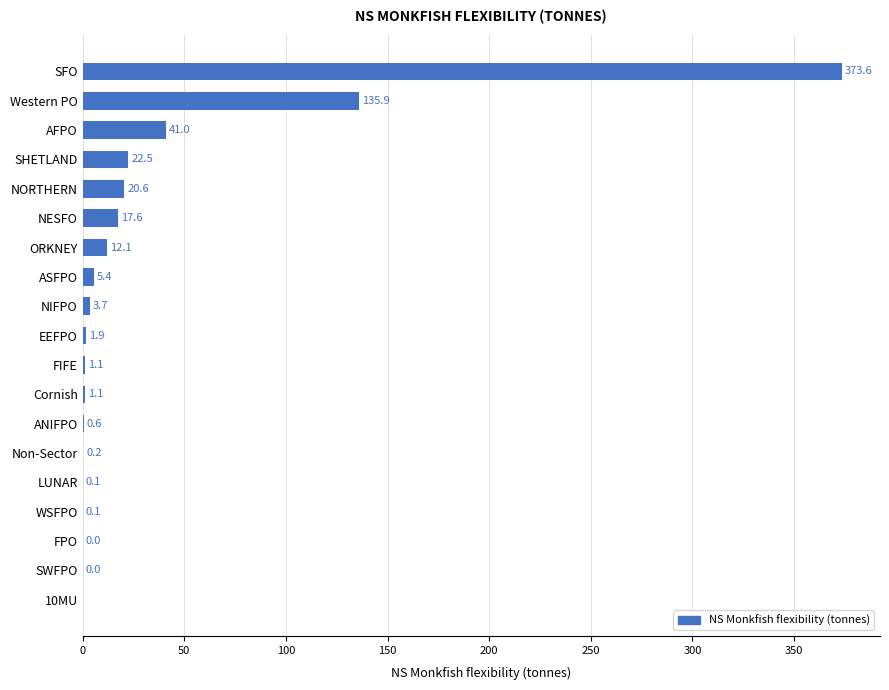

The value at 10MU is 0.0. True or false?

True